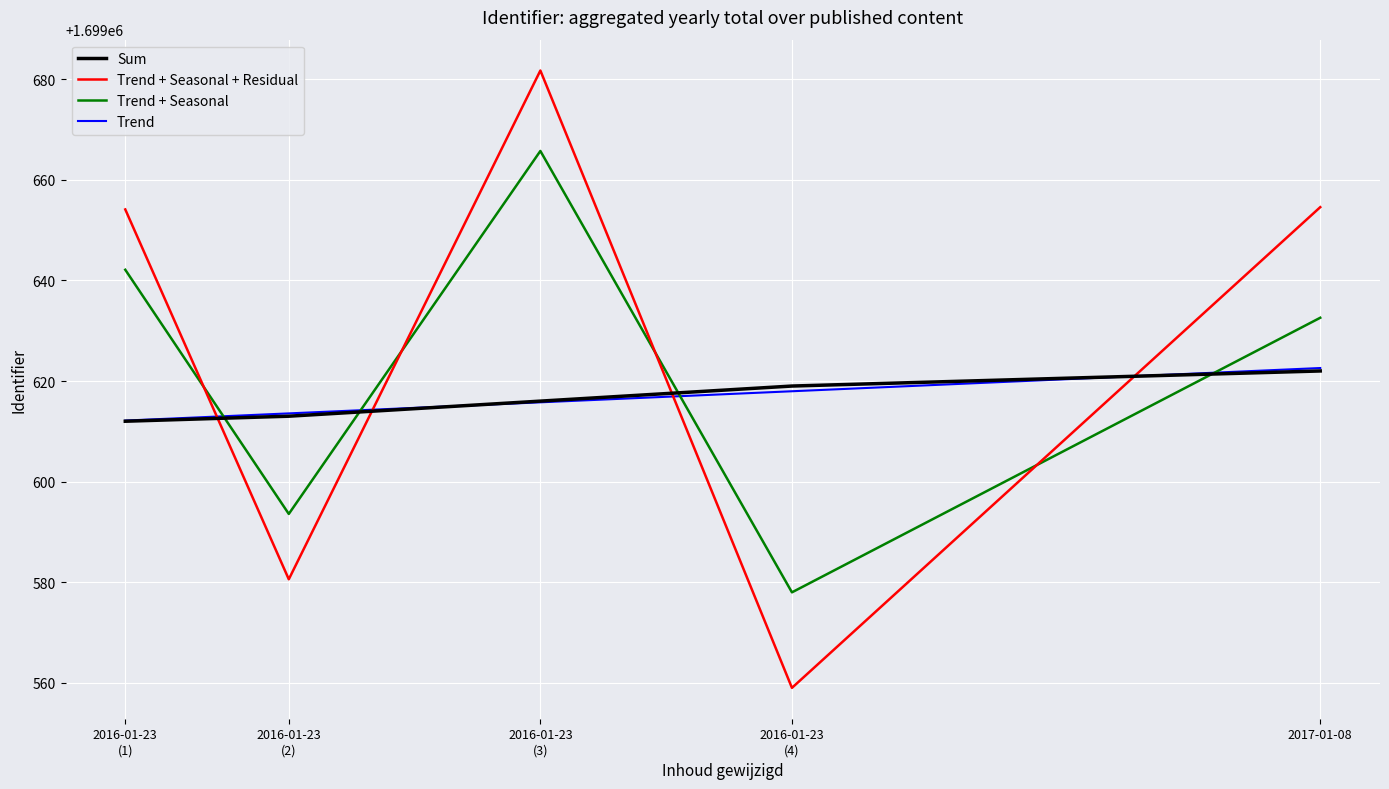

Is the value of Trend + Seasonal + Residual at 2017-01-08 greater than the value of Sum at 2016-01-23
(4)?

Yes